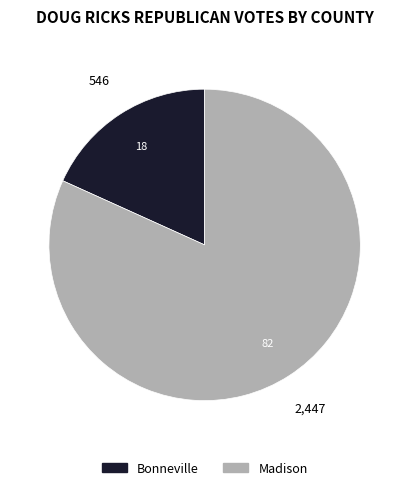

Which slice is the largest?

Madison